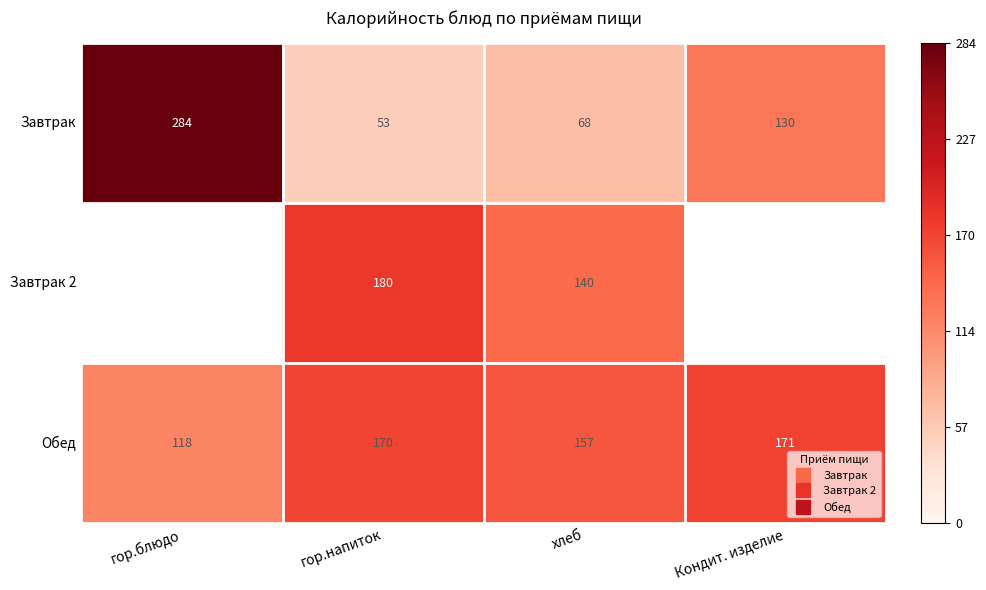

What is the lowest value of the Обед series?

118.0